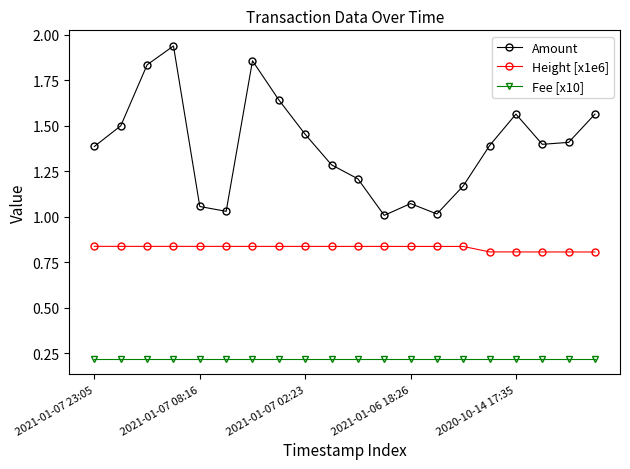

True or false: Height [x1e6] and Fee [x10] cross at least once.

False